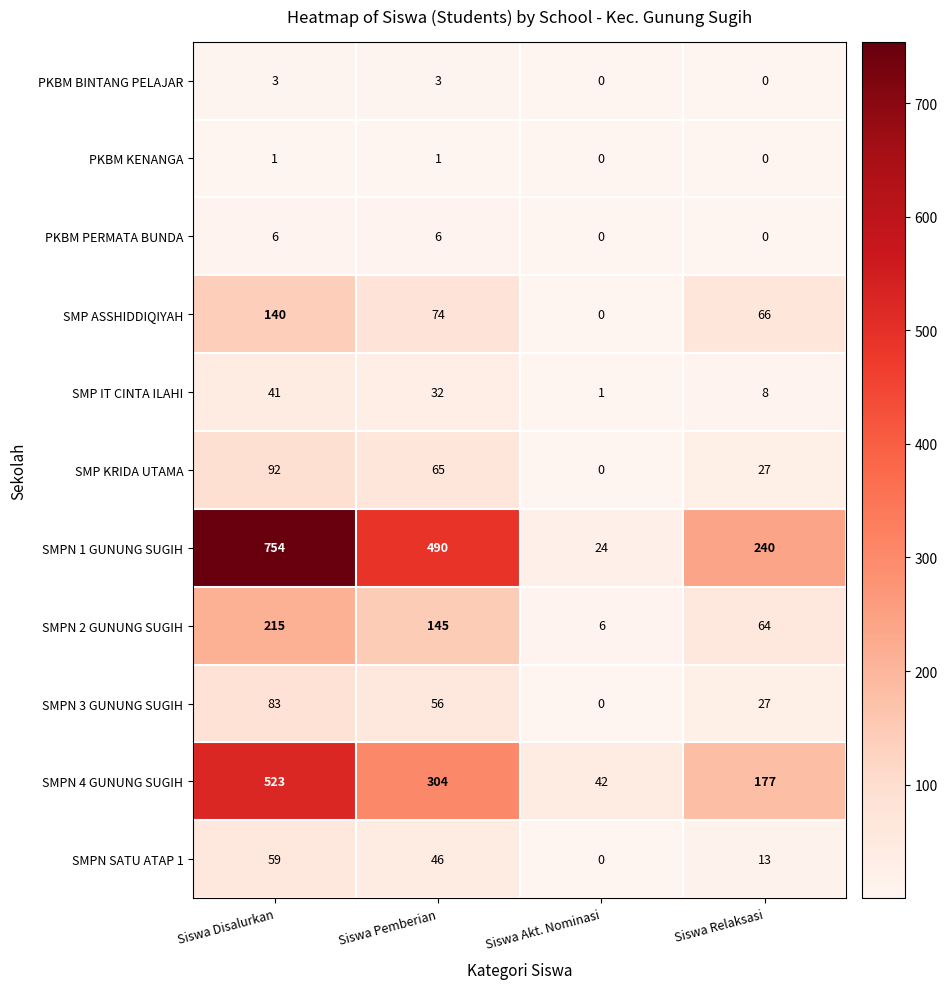

List the series in order of their peak value, lowest first.

PKBM KENANGA, PKBM BINTANG PELAJAR, PKBM PERMATA BUNDA, SMP IT CINTA ILAHI, SMPN SATU ATAP 1, SMPN 3 GUNUNG SUGIH, SMP KRIDA UTAMA, SMP ASSHIDDIQIYAH, SMPN 2 GUNUNG SUGIH, SMPN 4 GUNUNG SUGIH, SMPN 1 GUNUNG SUGIH